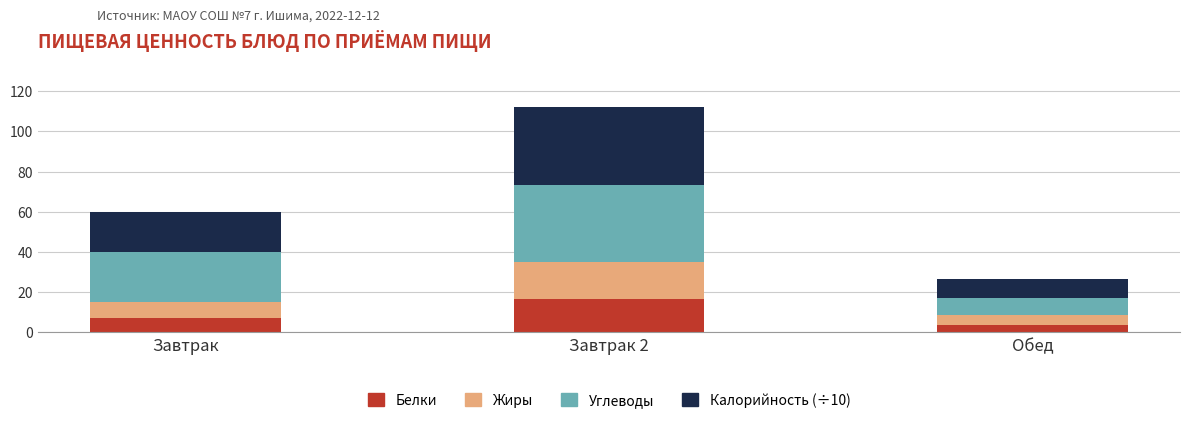

What is the average value of the Белки series?

9.1